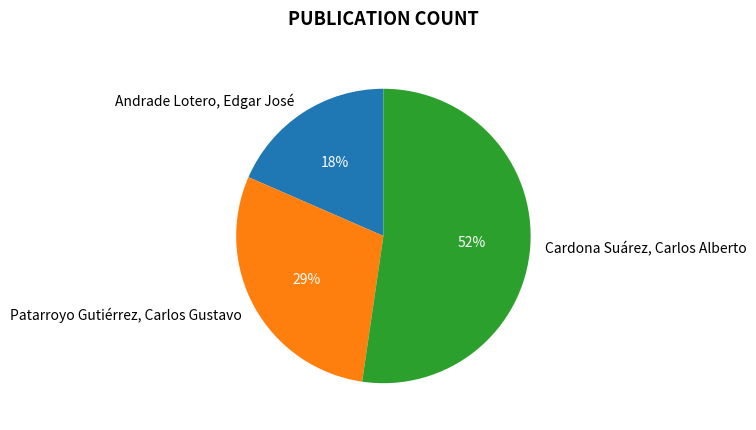

Does Andrade Lotero, Edgar José represent more than half of the total?

No